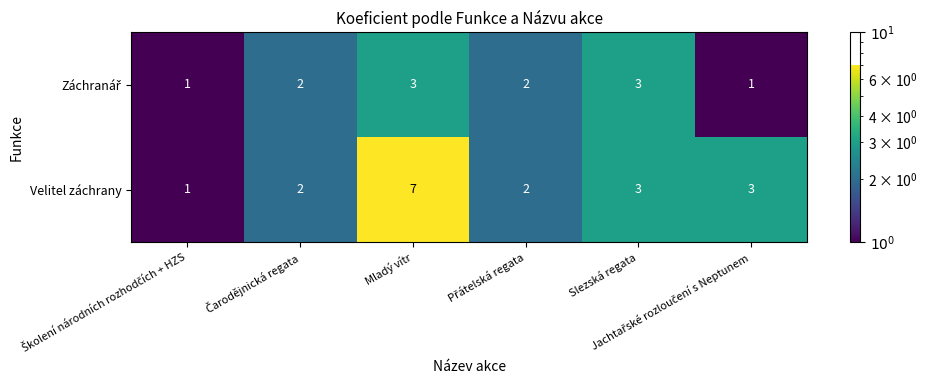

Which series has the largest total across all categories?

Velitel záchrany